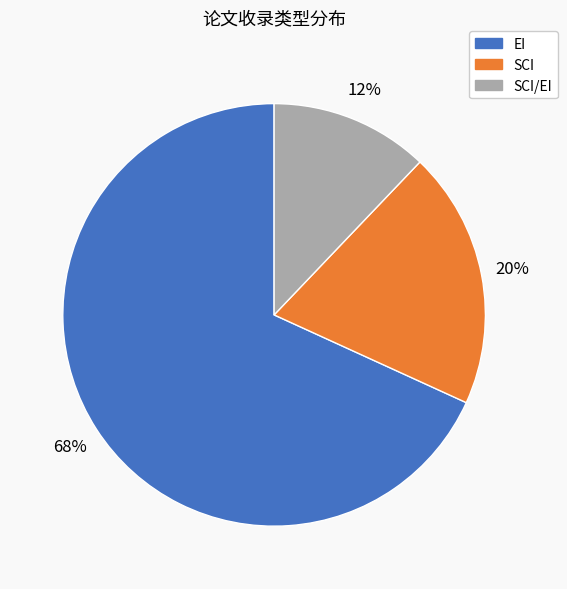

Is there any slice that represents more than half of the pie?

Yes